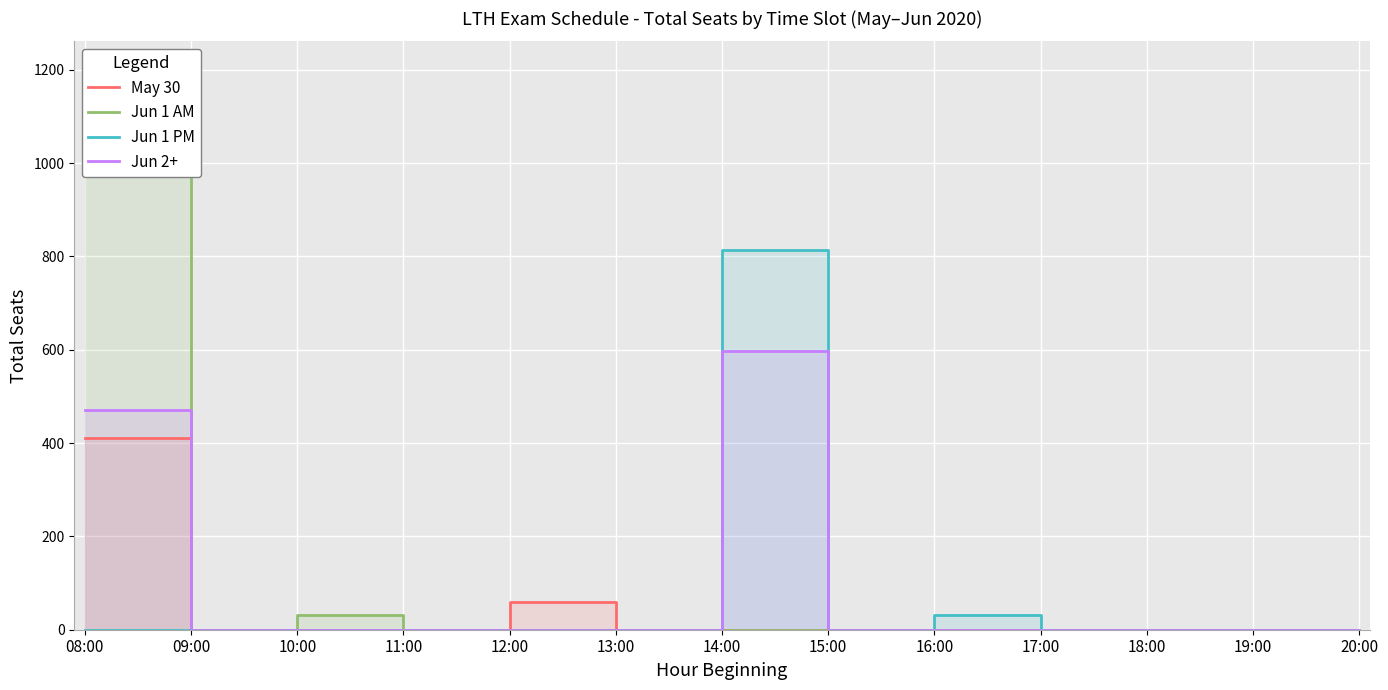

How many values in Jun 2+ are above zero?

2